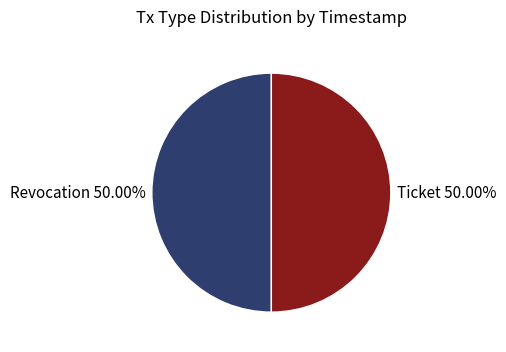

What is the ratio of the value at Ticket to the value at Revocation?

1.0